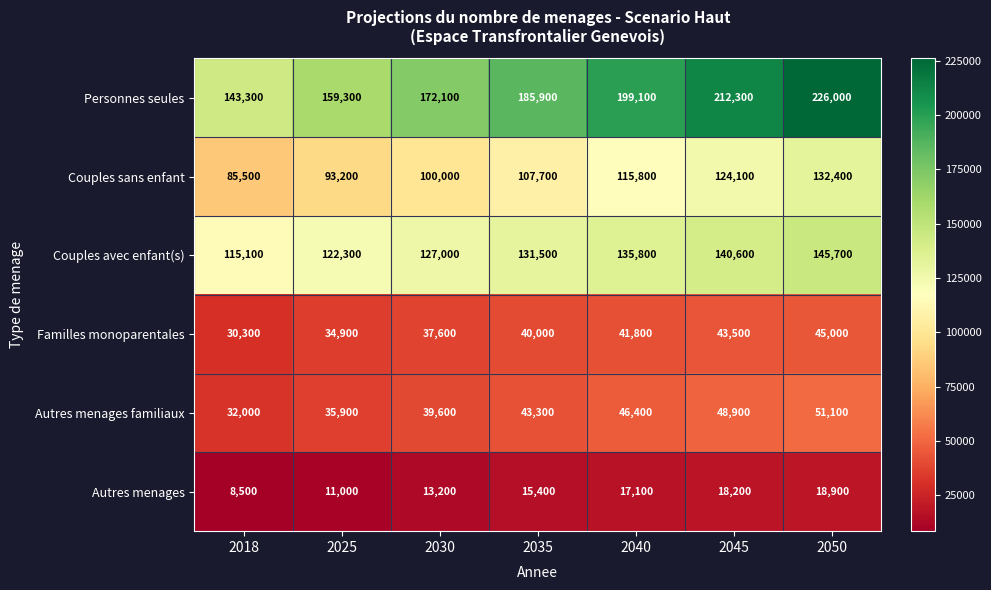

Rank the series by their maximum value, from lowest to highest.

Autres menages, Familles monoparentales, Autres menages familiaux, Couples sans enfant, Couples avec enfant(s), Personnes seules